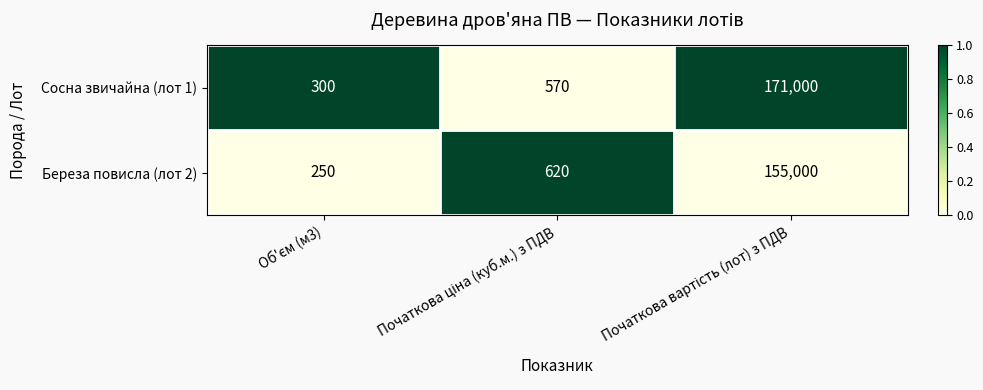

How many distinct data groups are displayed?

2